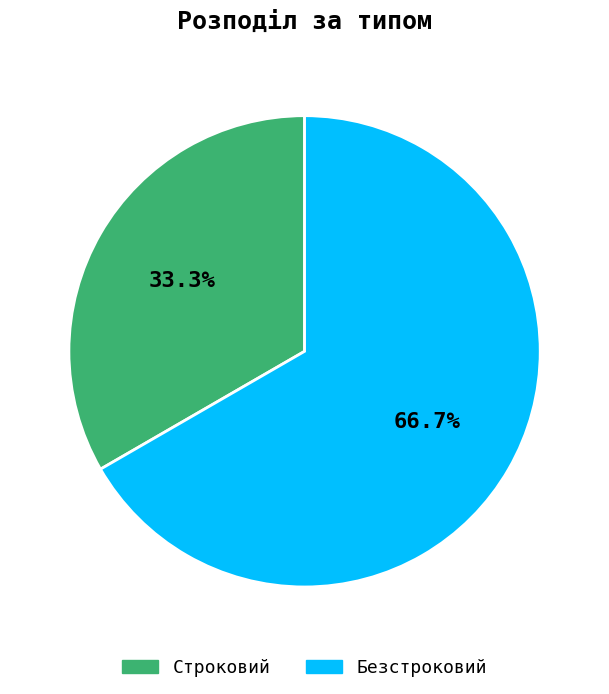

What is the smallest slice in the pie chart?

Строковий